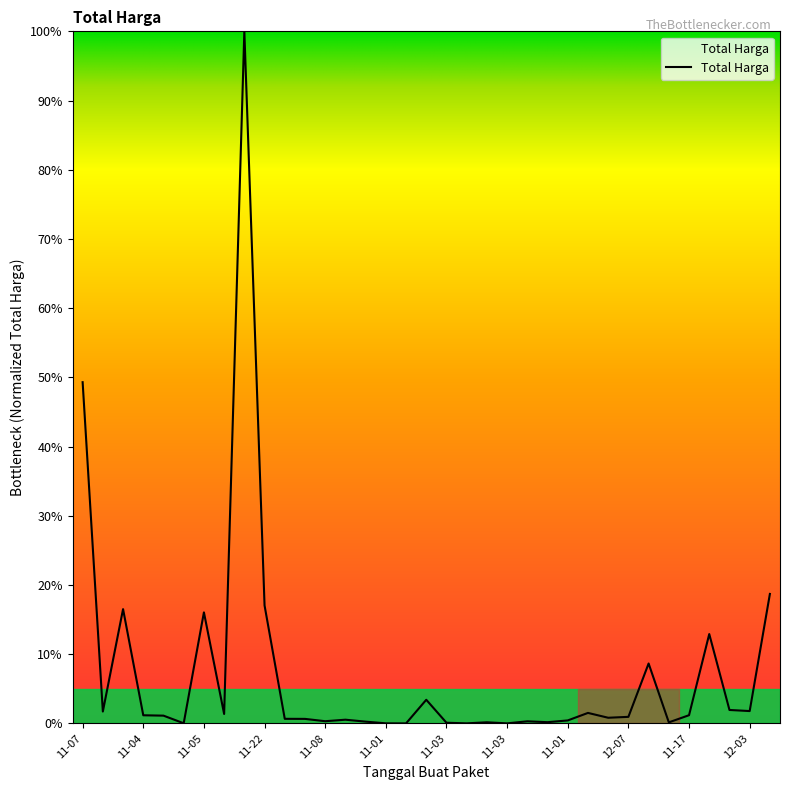

How many lines are shown in the chart?

1